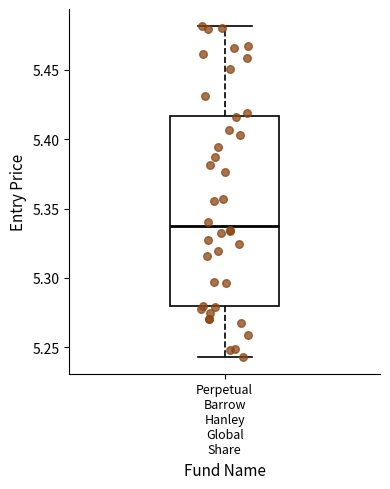

Where does the upper whisker of the box for Perpetual Barrow Hanley Global Share end on the y-axis? The values are not printed on the chart, so give them approximately, as read against the axis.

5.480